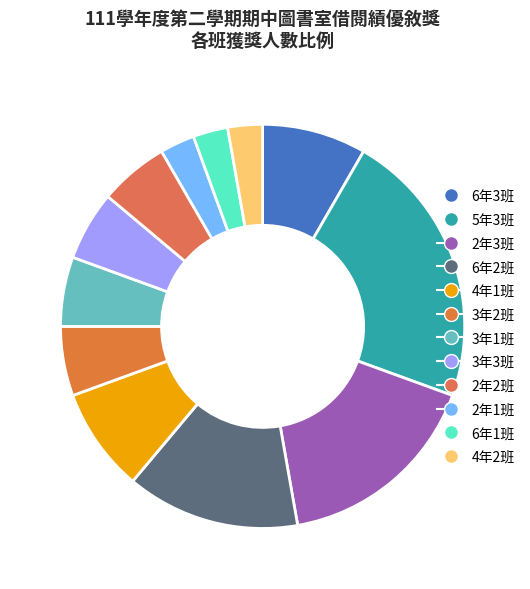

Which category has the biggest portion of the pie?

5年3班